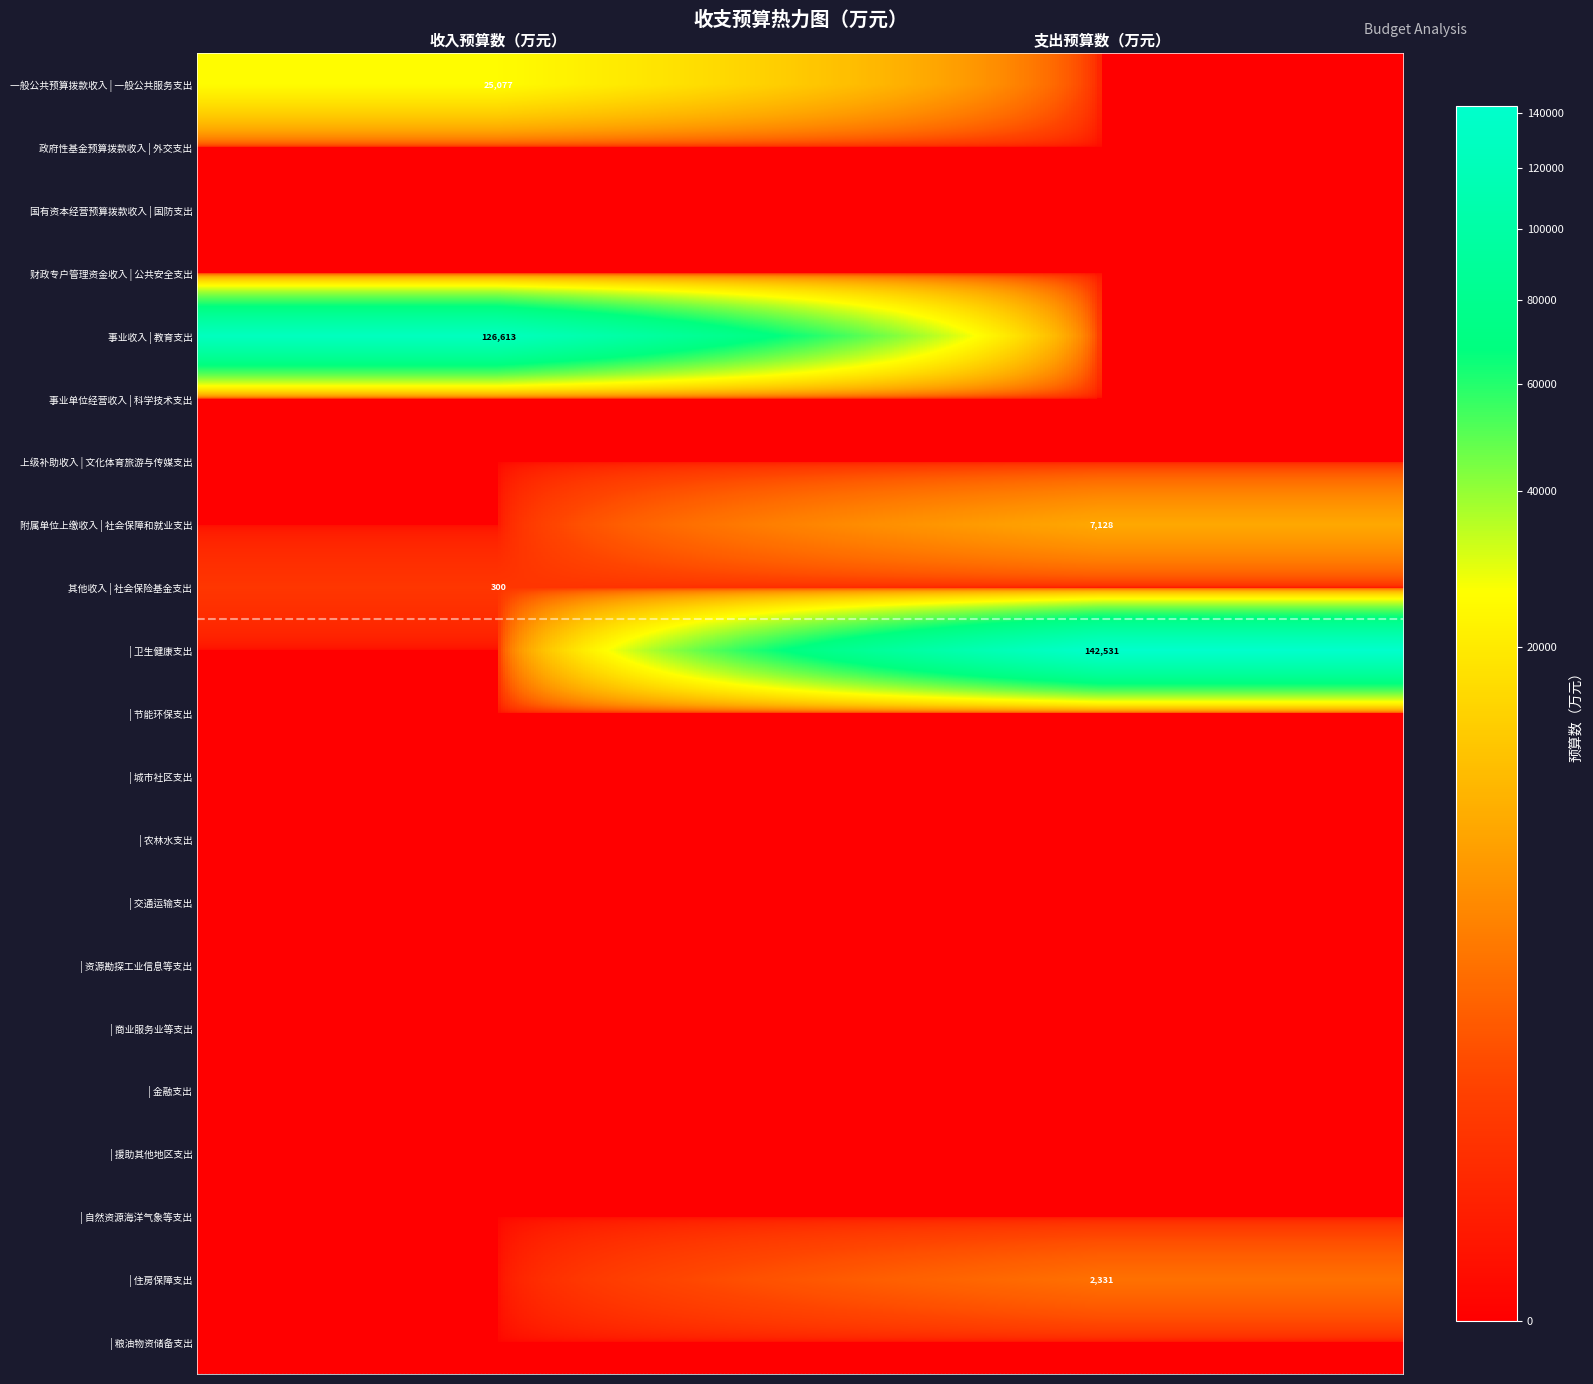

Count the number of data series in this chart.

21